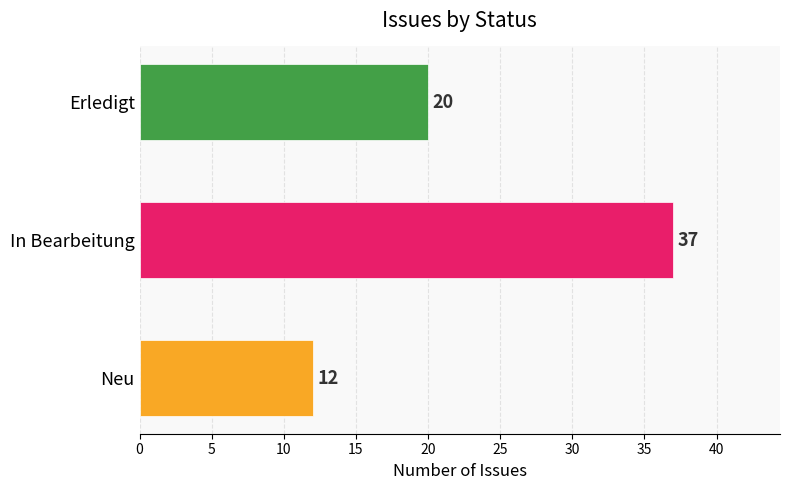

Reading top to bottom, what are all the values shown in this chart?

20	37	12